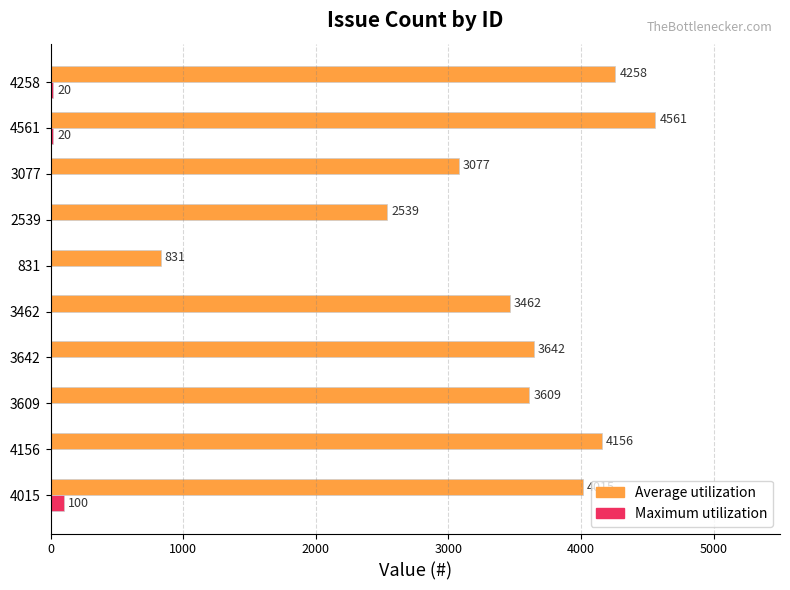

What is the total value across all series at 3077?

3077